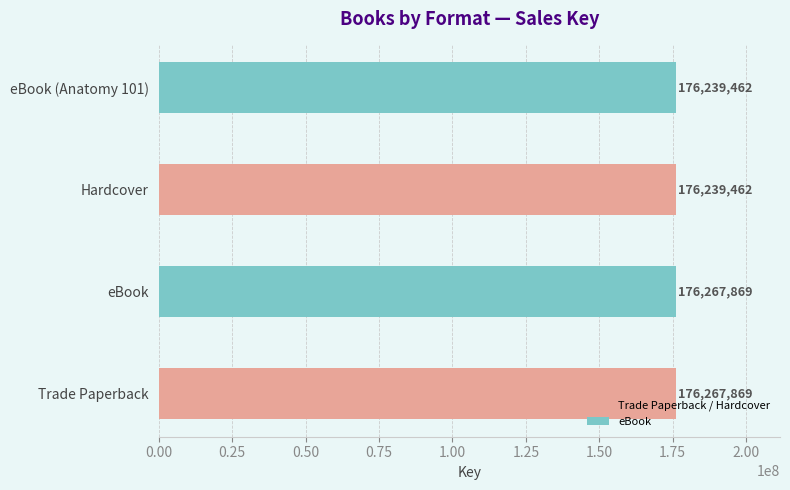

What is the greatest value displayed?

176267869